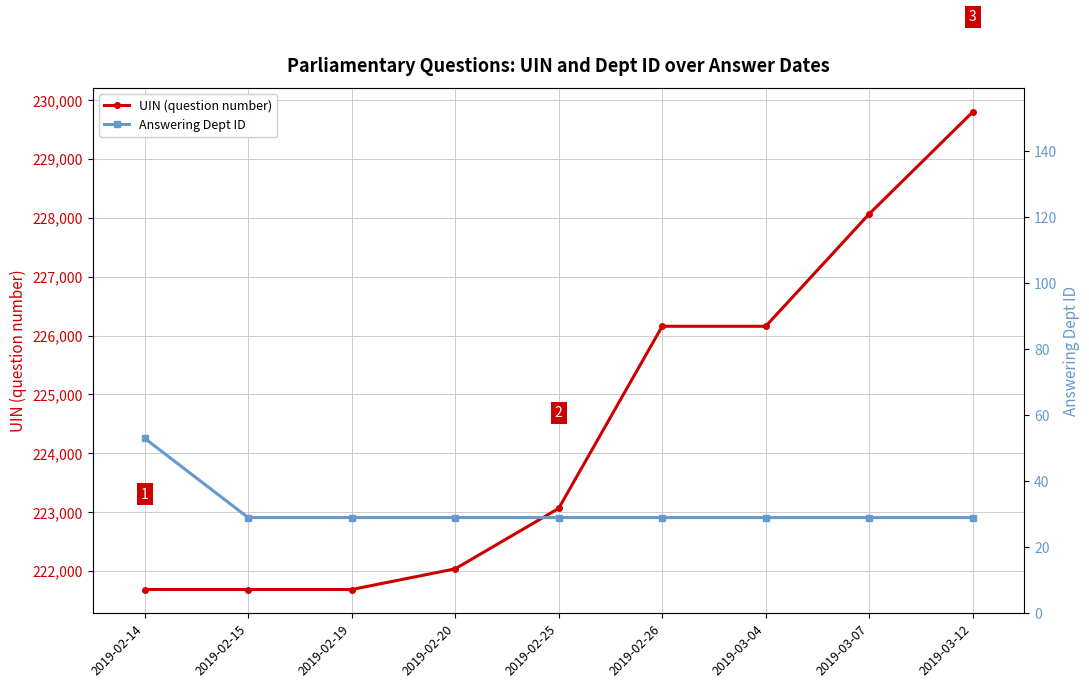

Which series has the largest total across all categories?

UIN (question number)